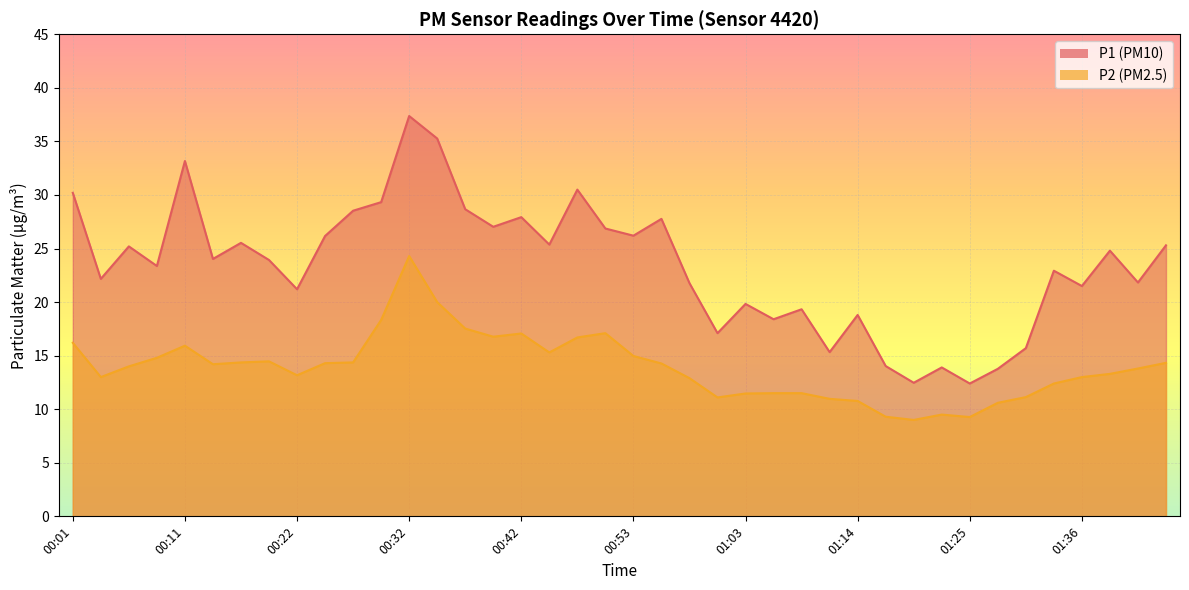

What is the minimum value for P2?

9.0